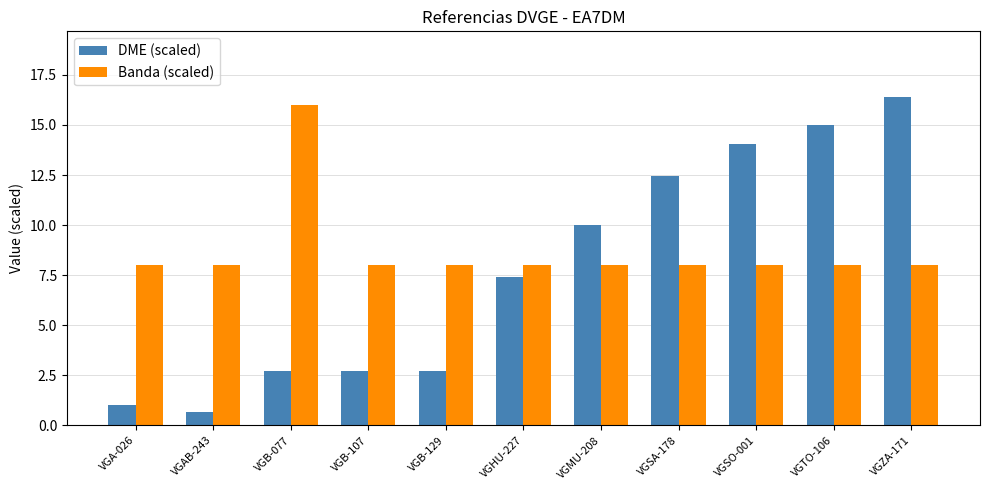

What is the smallest value displayed?

0.7